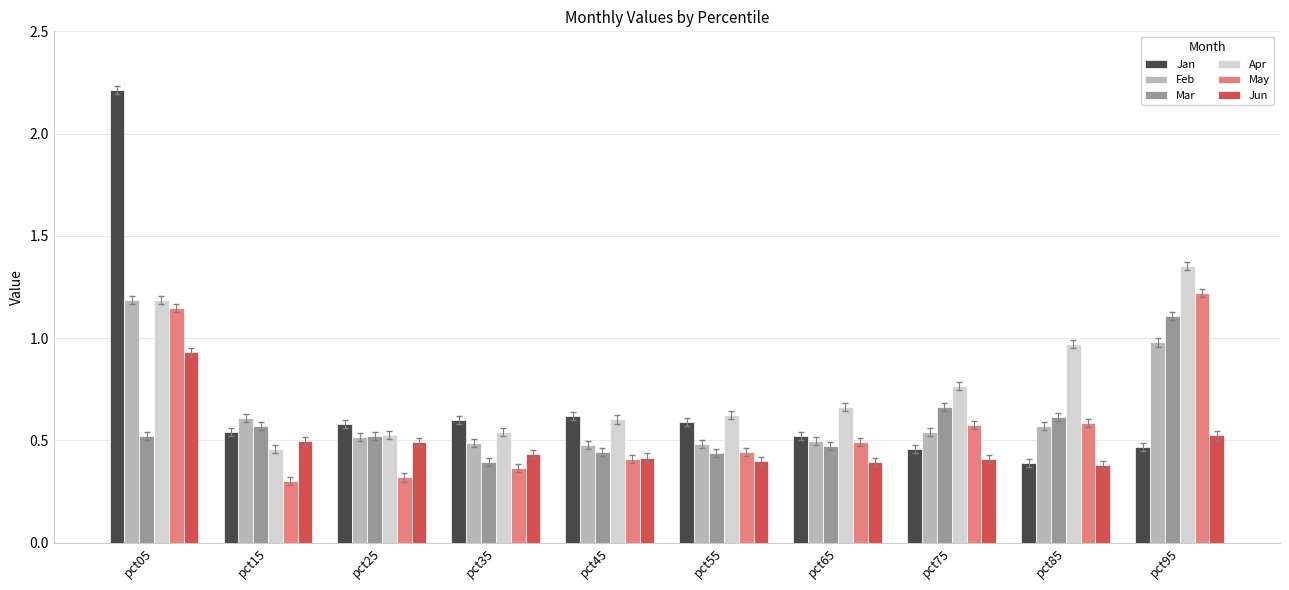

Which series changed the most between pct65 and pct85?

Apr